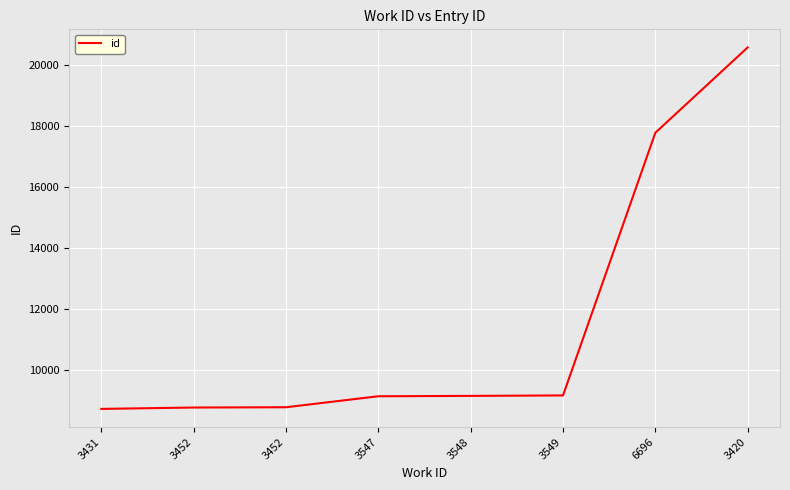

Where is the data nearest to the value 14657?

6696